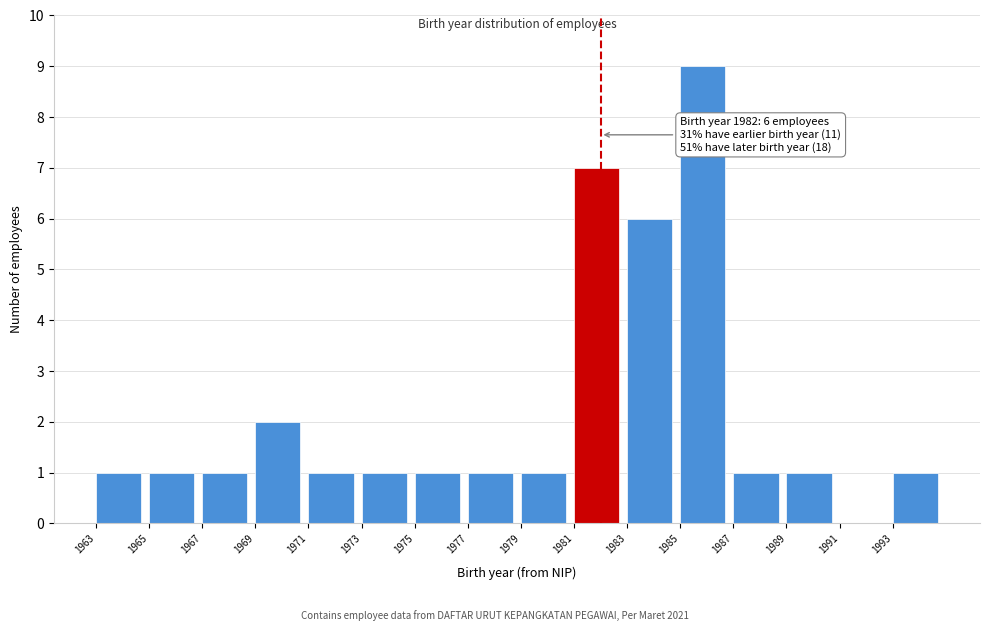

Which range on the x-axis has the tallest bar?

1985 to 1987